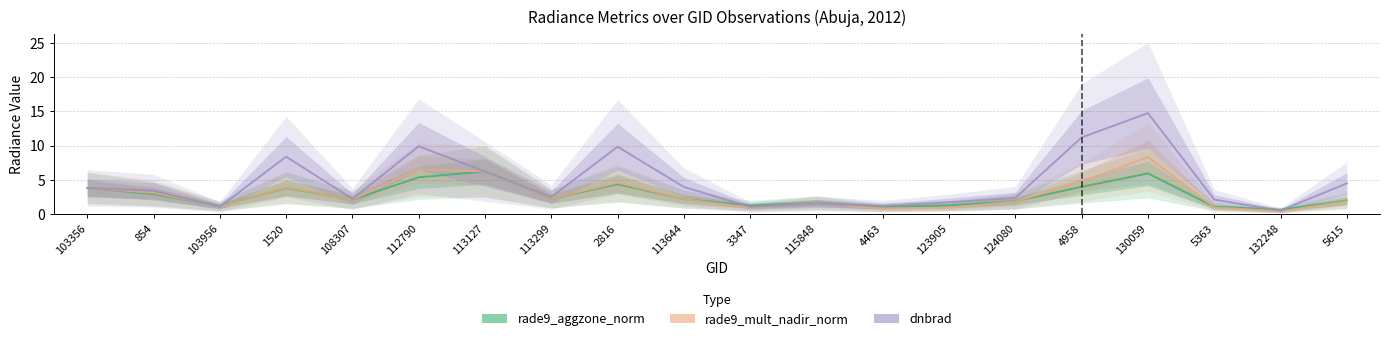

At how many categories does at least one series exceed 11?

2